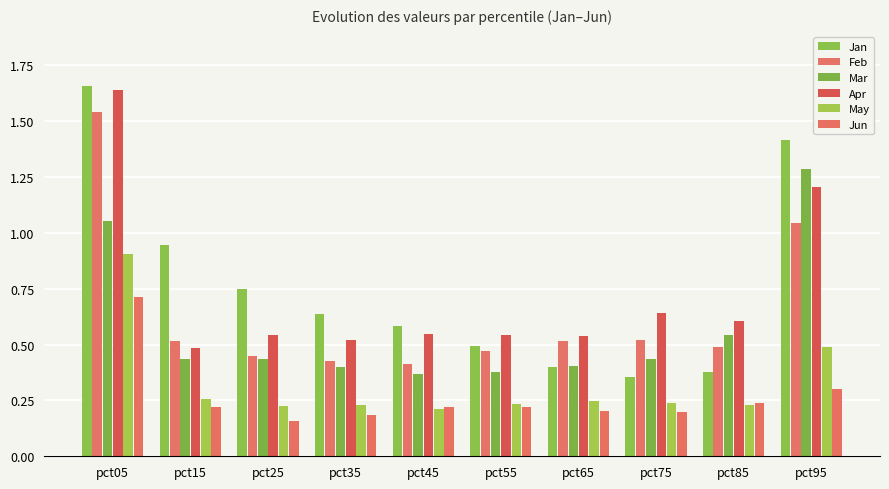

How many bars are there in total?

60